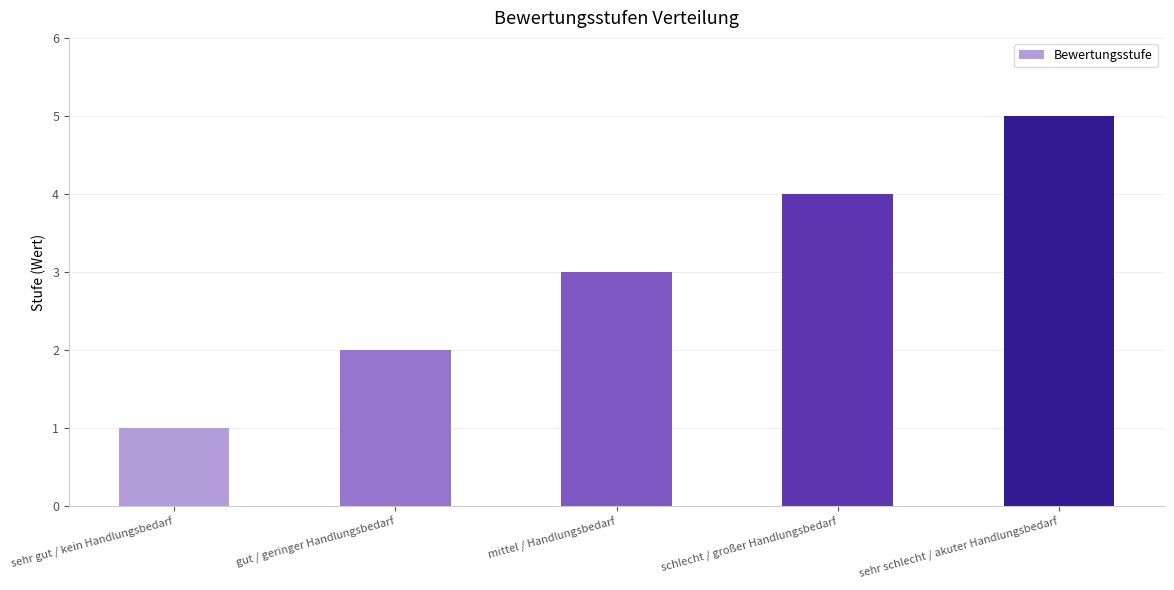

Which category has the lowest value across all series?

sehr gut / kein Handlungsbedarf